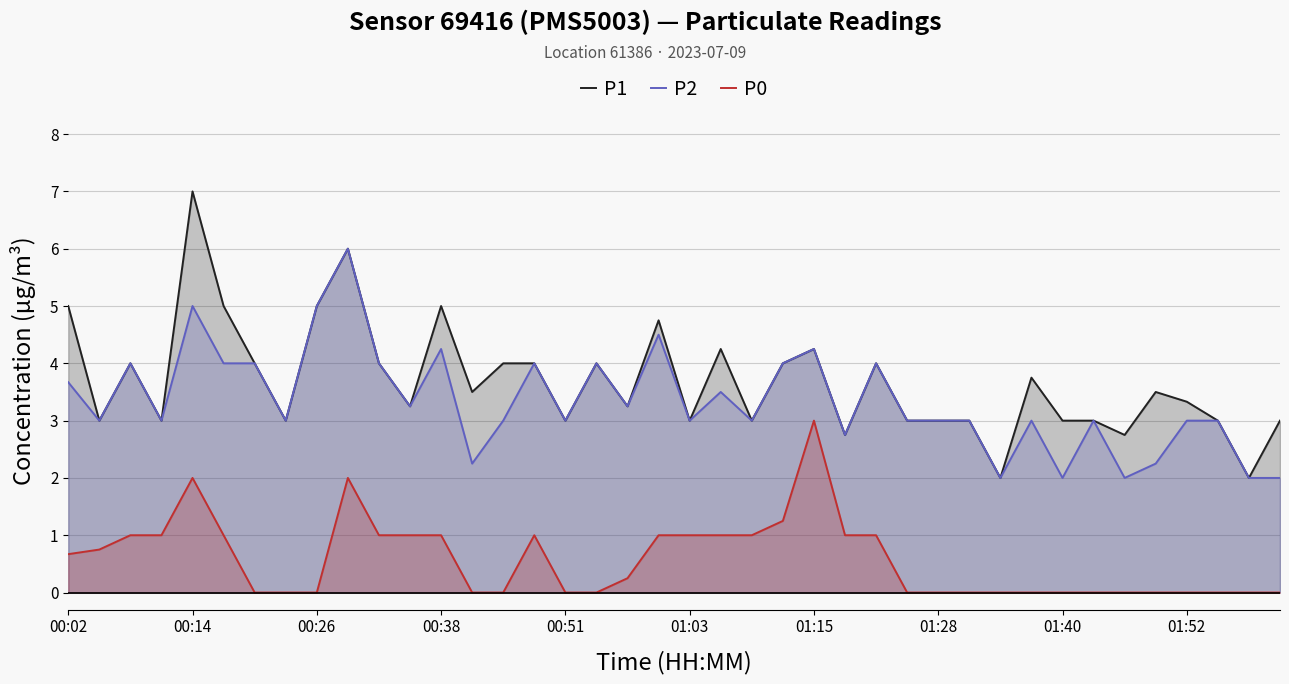

Rank the series by their maximum value, from lowest to highest.

P0, P2, P1